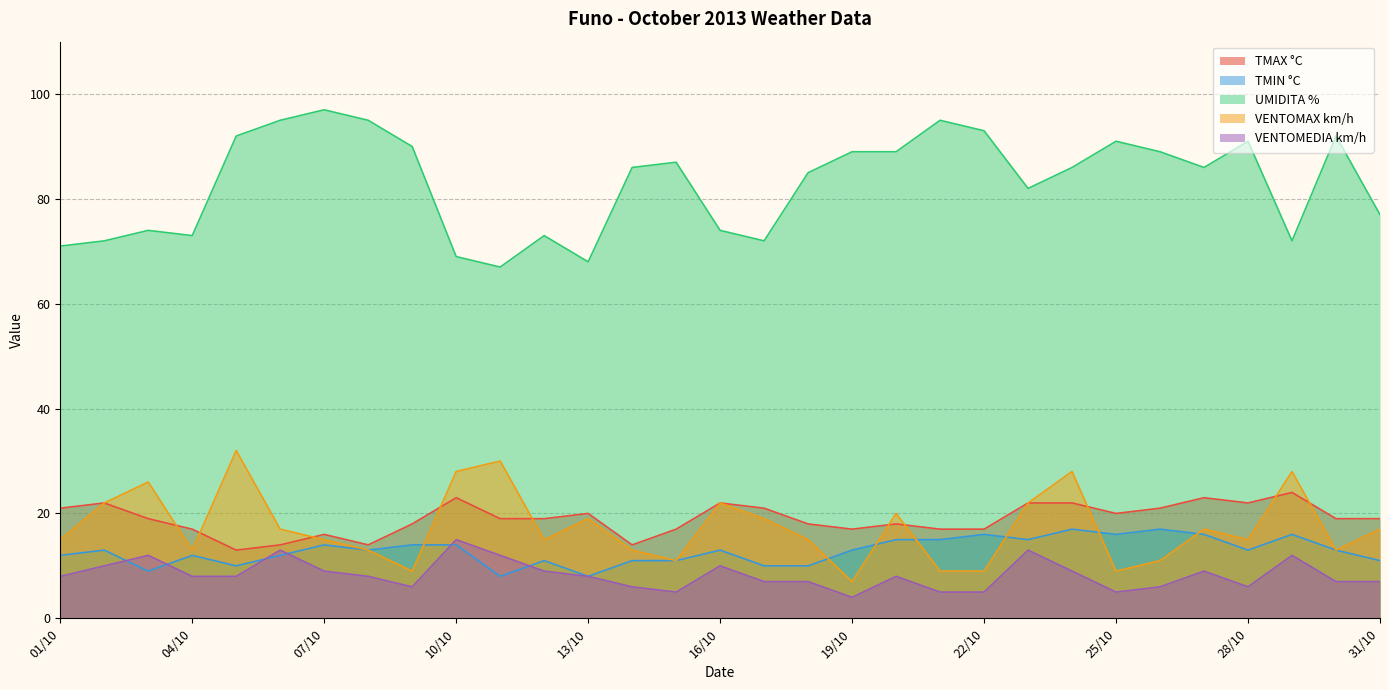

Which series has the widest spread of values?

UMIDITA %